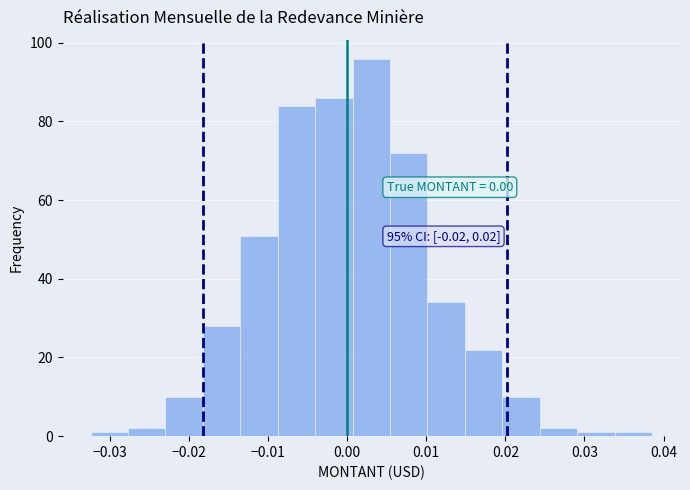

Over which range of the x-axis is the bar tallest?

0.001 to 0.005